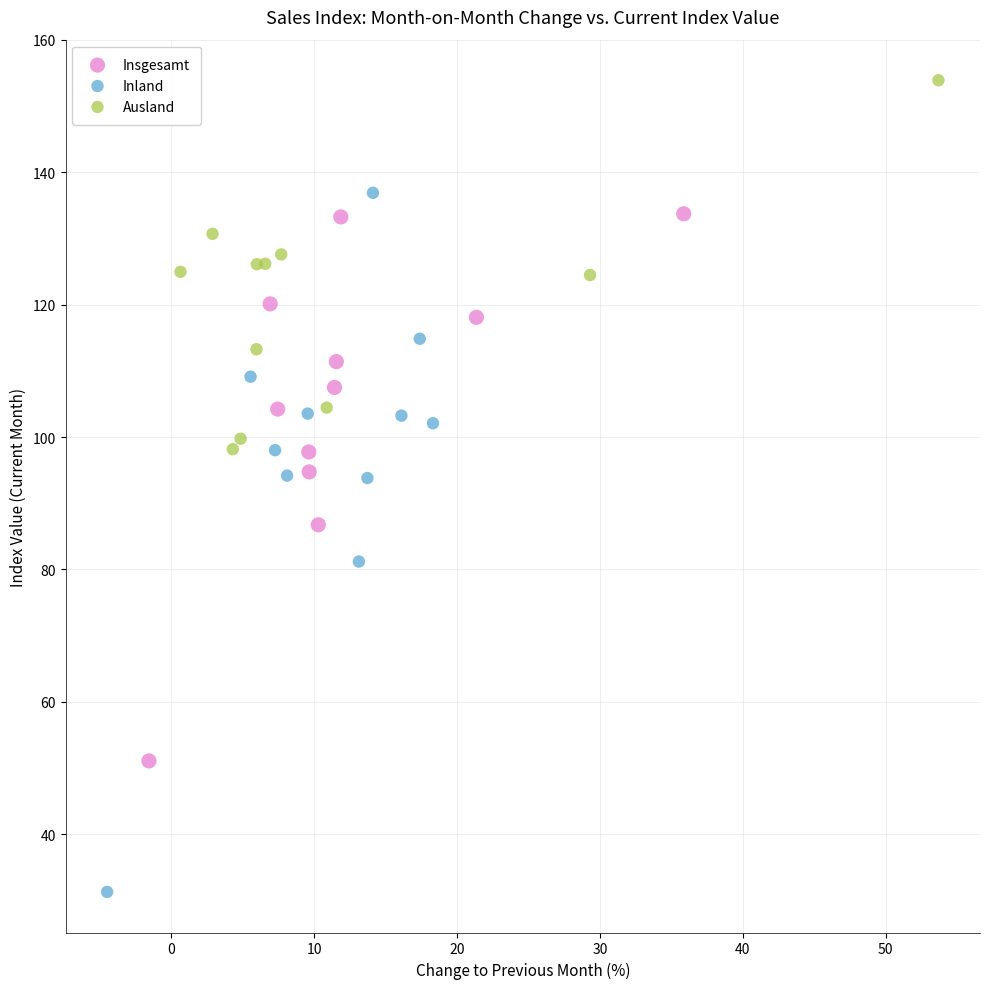

Which series contains the lowest Y value?

Inland